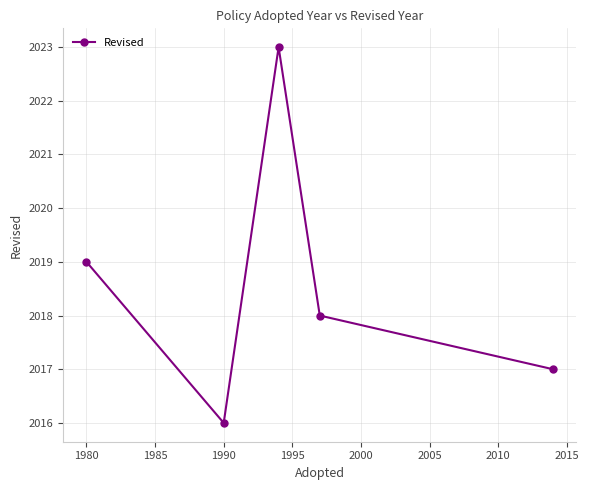

What is the difference between the maximum and minimum values?

7